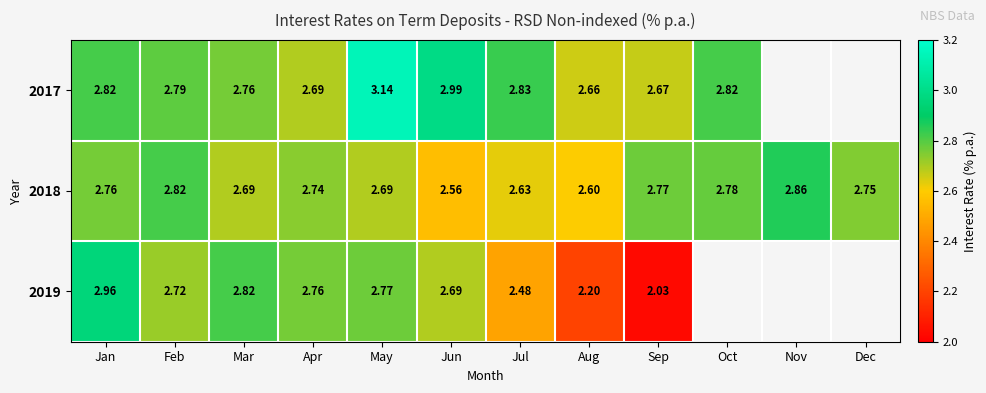

At how many categories does at least one series exceed 2?

12